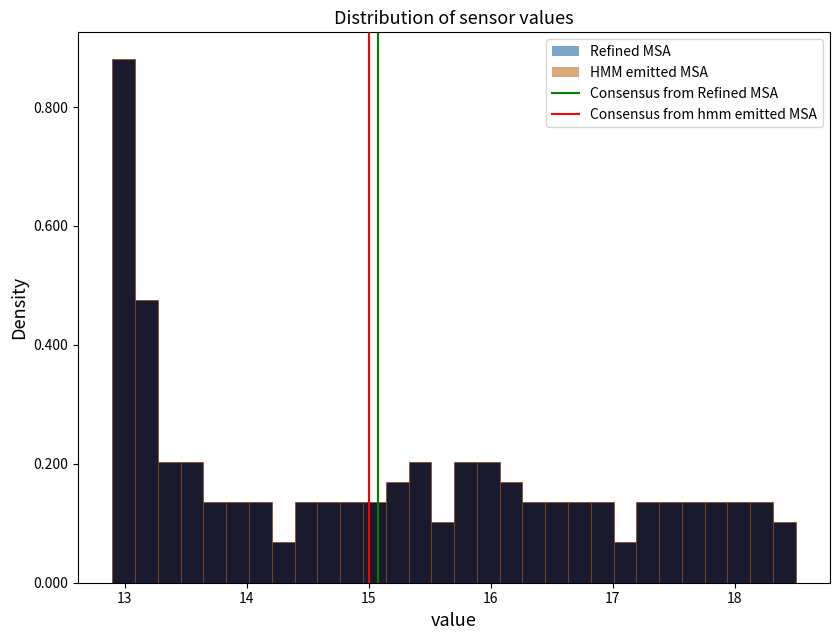

Read against the x-axis, roughly where is the centre of the tallest bar?

13.0